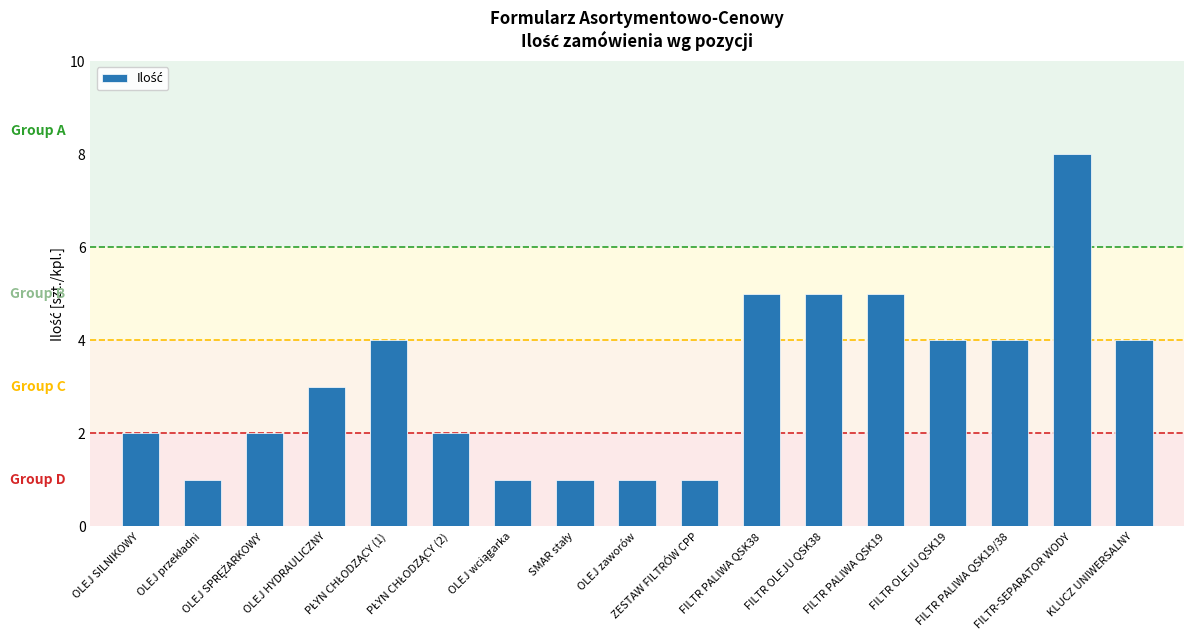

How many series are shown in this chart?

1